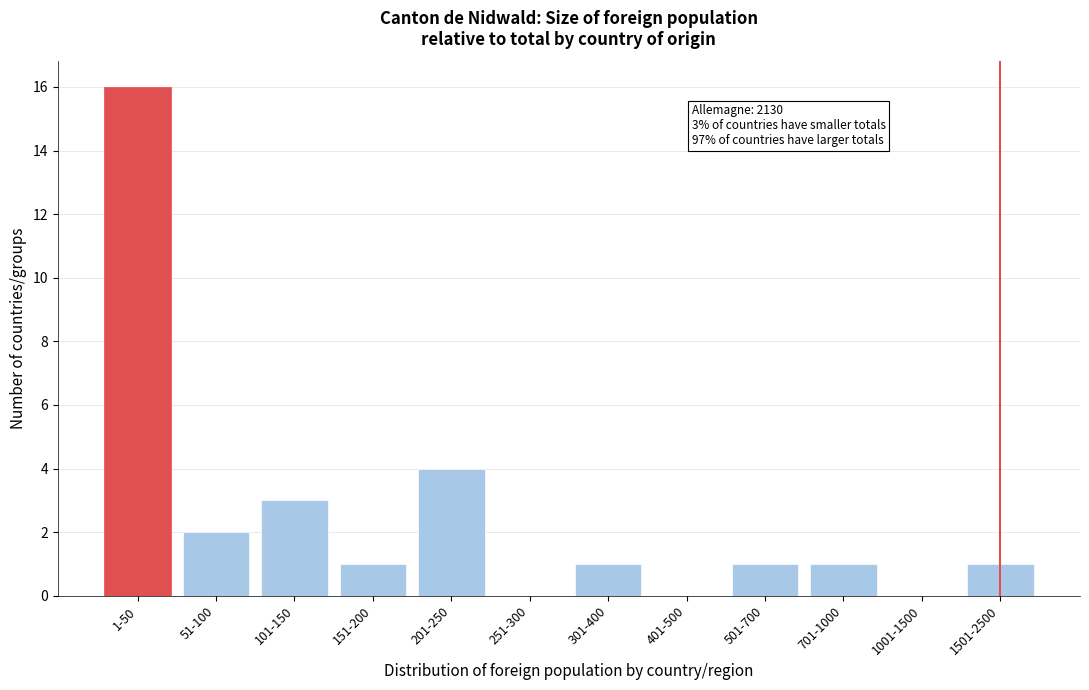

Reading left to right, transcribe all the data shown in this chart.

1-50=16	51-100=2	101-150=3	151-200=1	201-250=4	251-300=0	301-400=1	401-500=0	501-700=1	701-1000=1	1001-1500=0	1501-2500=1